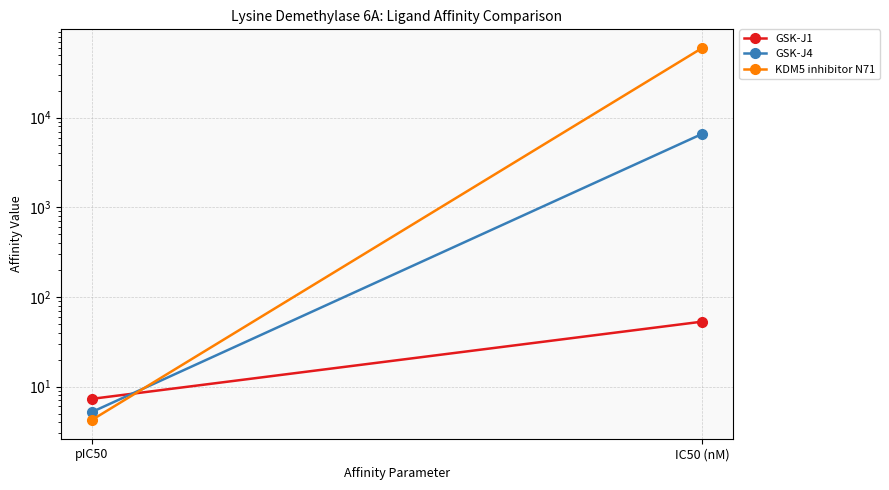

At which category is the sum across all series the highest?

IC50 (nM)